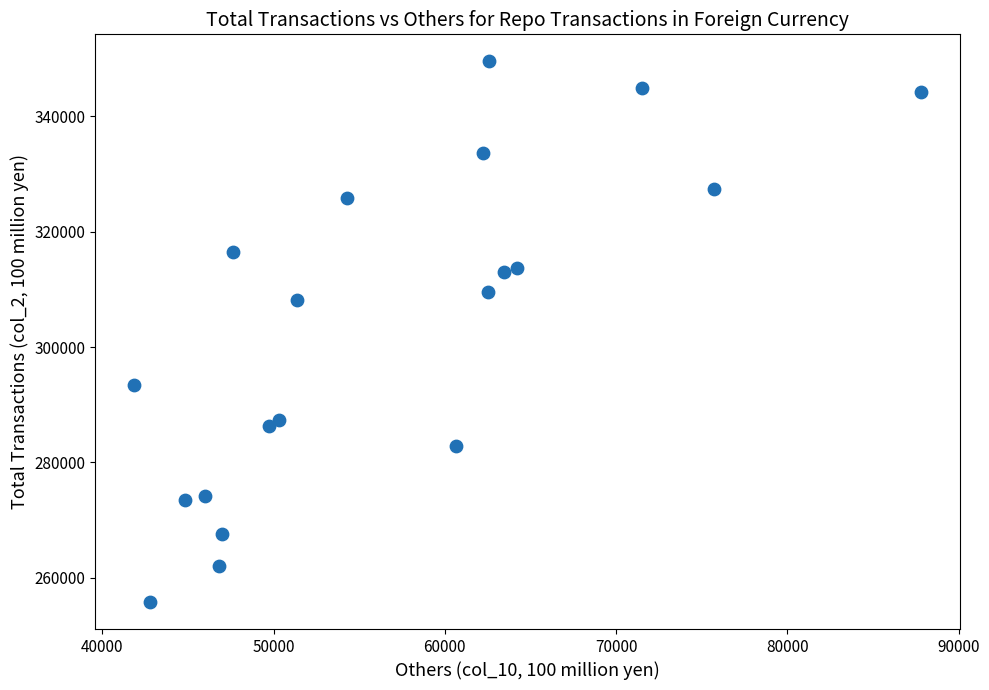

What Y value in the scatter plot is closest to 302664?

308097